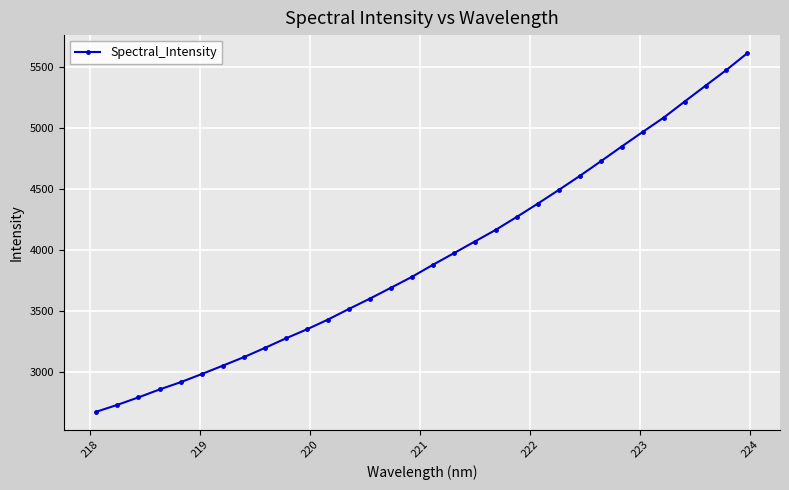

What is the average value?

3941.3